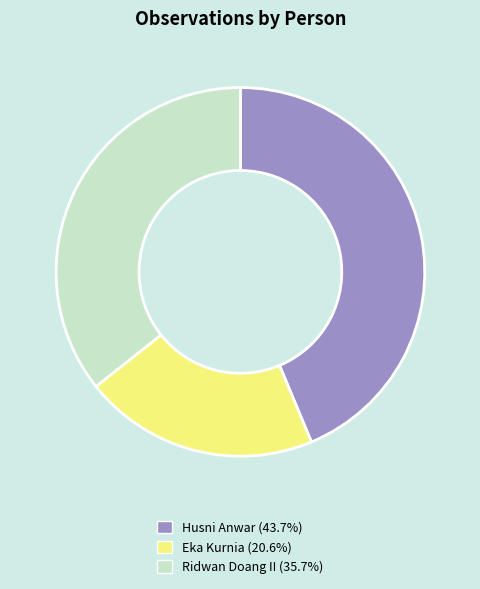

Is the sum of Ridwan Doang II and Husni Anwar greater than half?

Yes